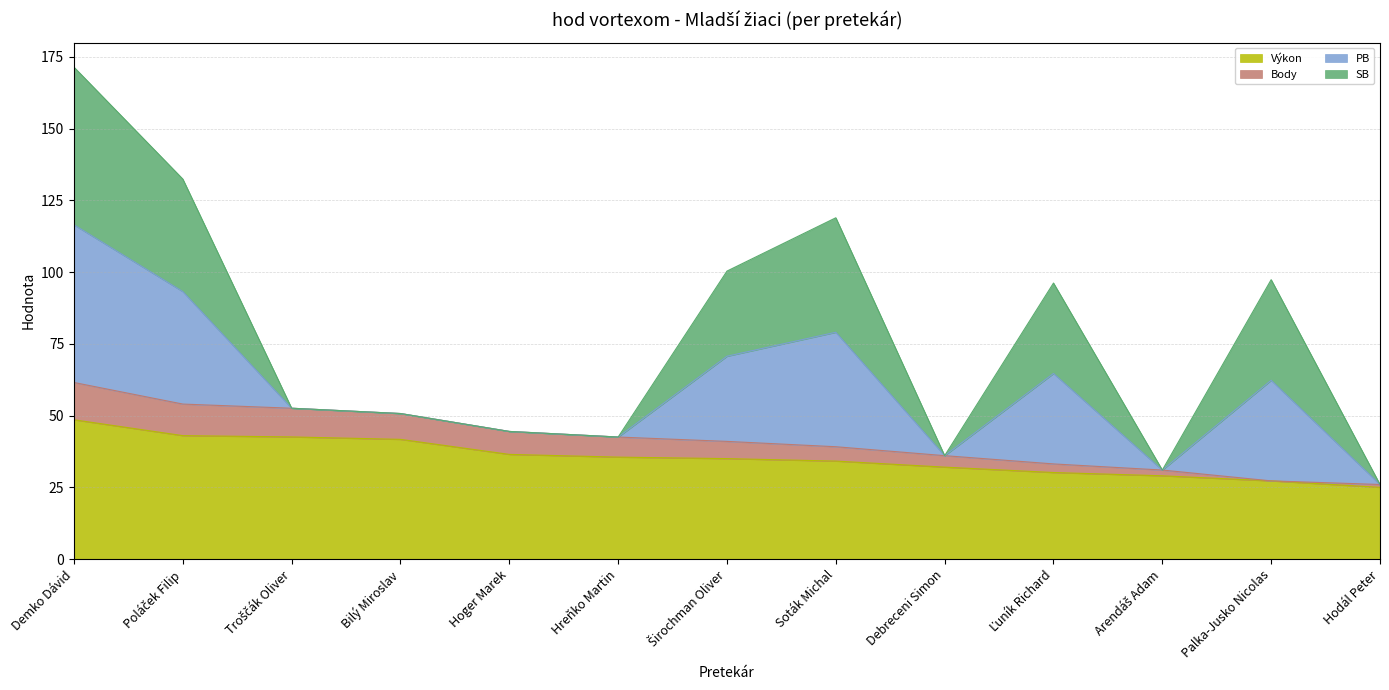

Does the chart display data point markers on the line(s)?

No